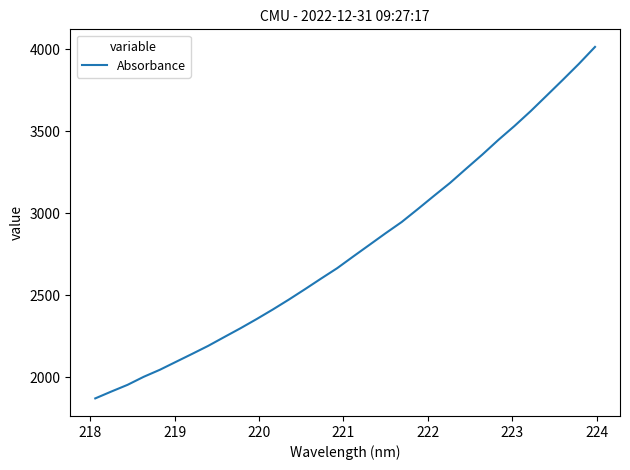

What is the smallest value displayed?

1869.6